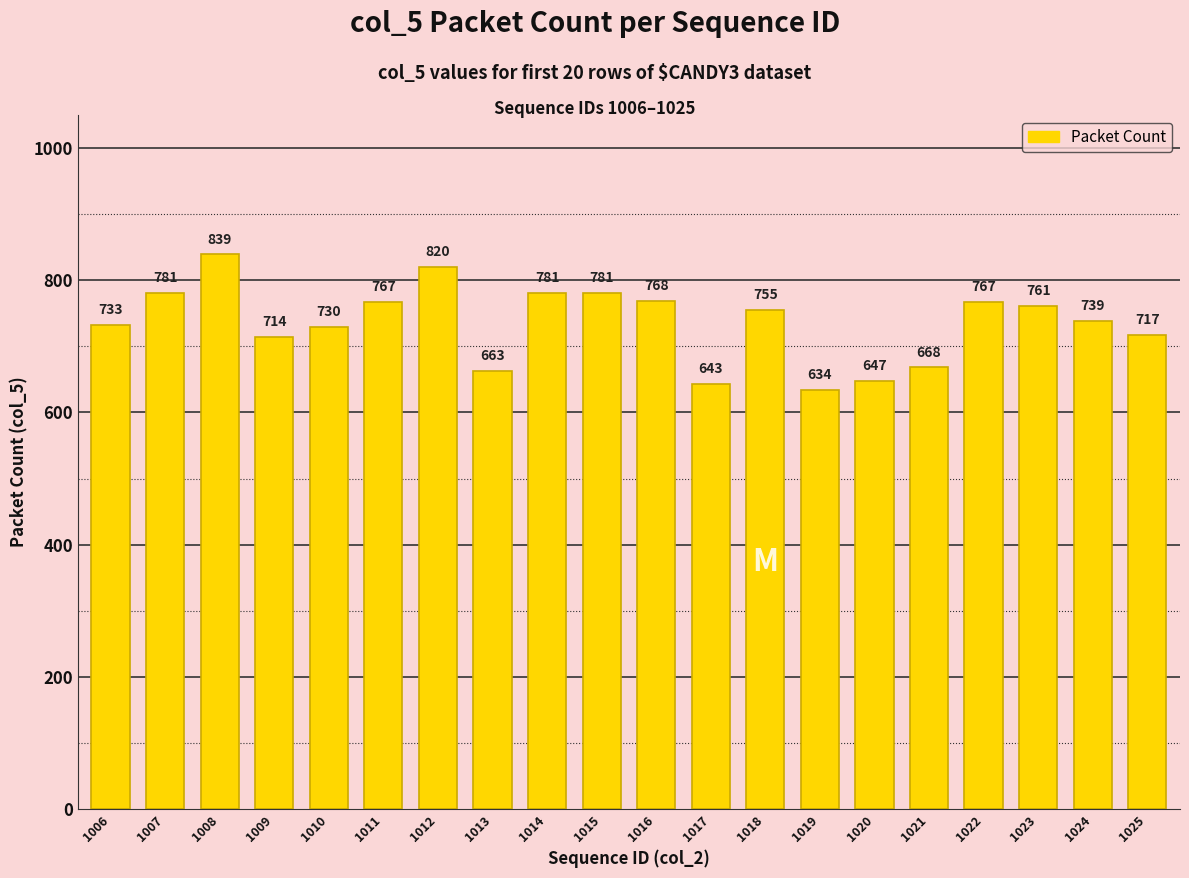

Does the chart contain stacked bars?

No